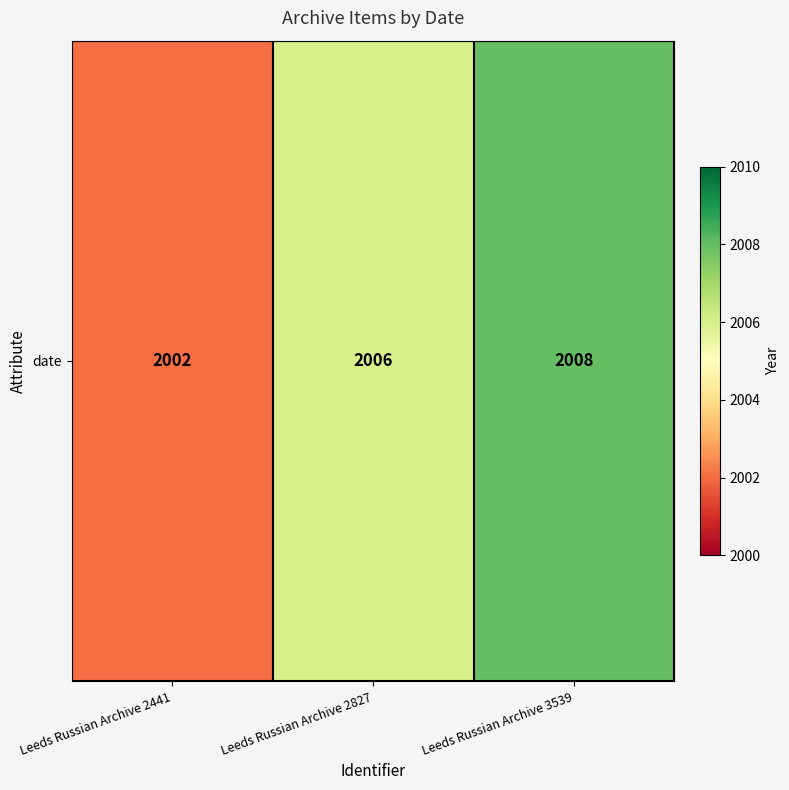

List the labels in order of value, largest first.

Leeds Russian Archive 3539, Leeds Russian Archive 2827, Leeds Russian Archive 2441